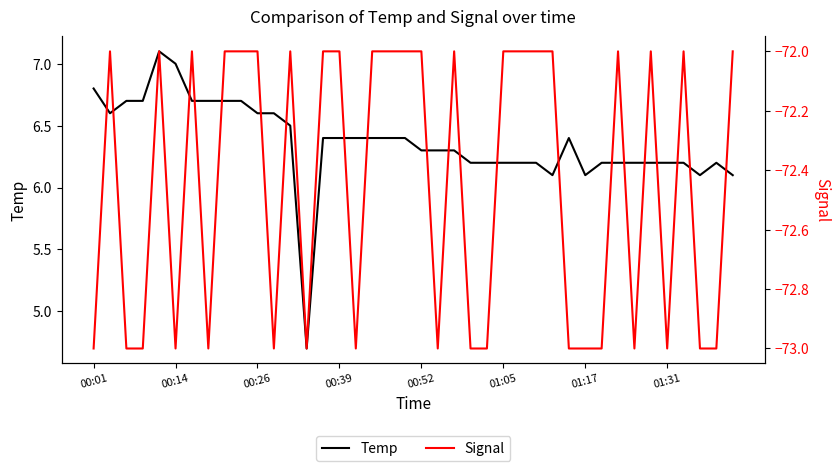

Does the chart have visible grid lines?

No